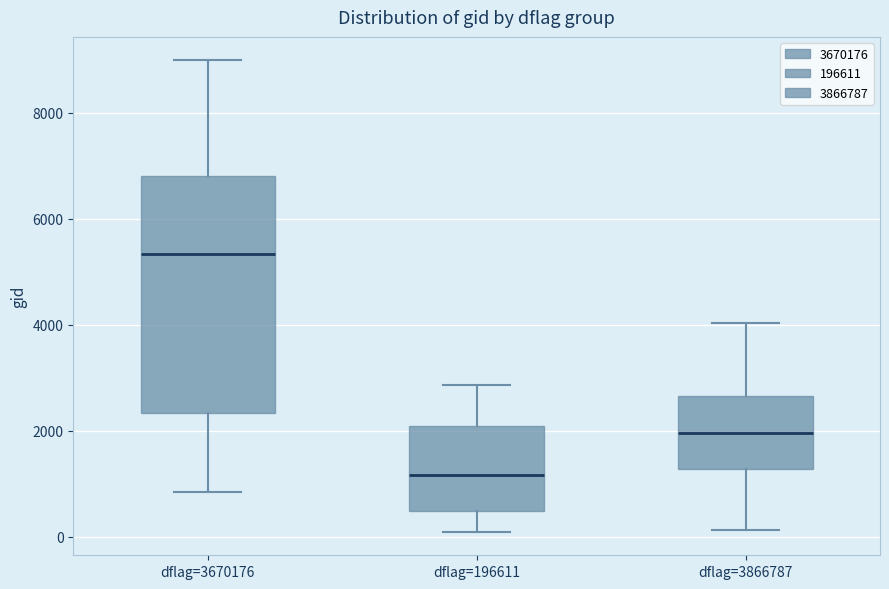

Where does the lower whisker of the box for dflag=196611 end on the y-axis? The values are not printed on the chart, so give them approximately, as read against the axis.

0